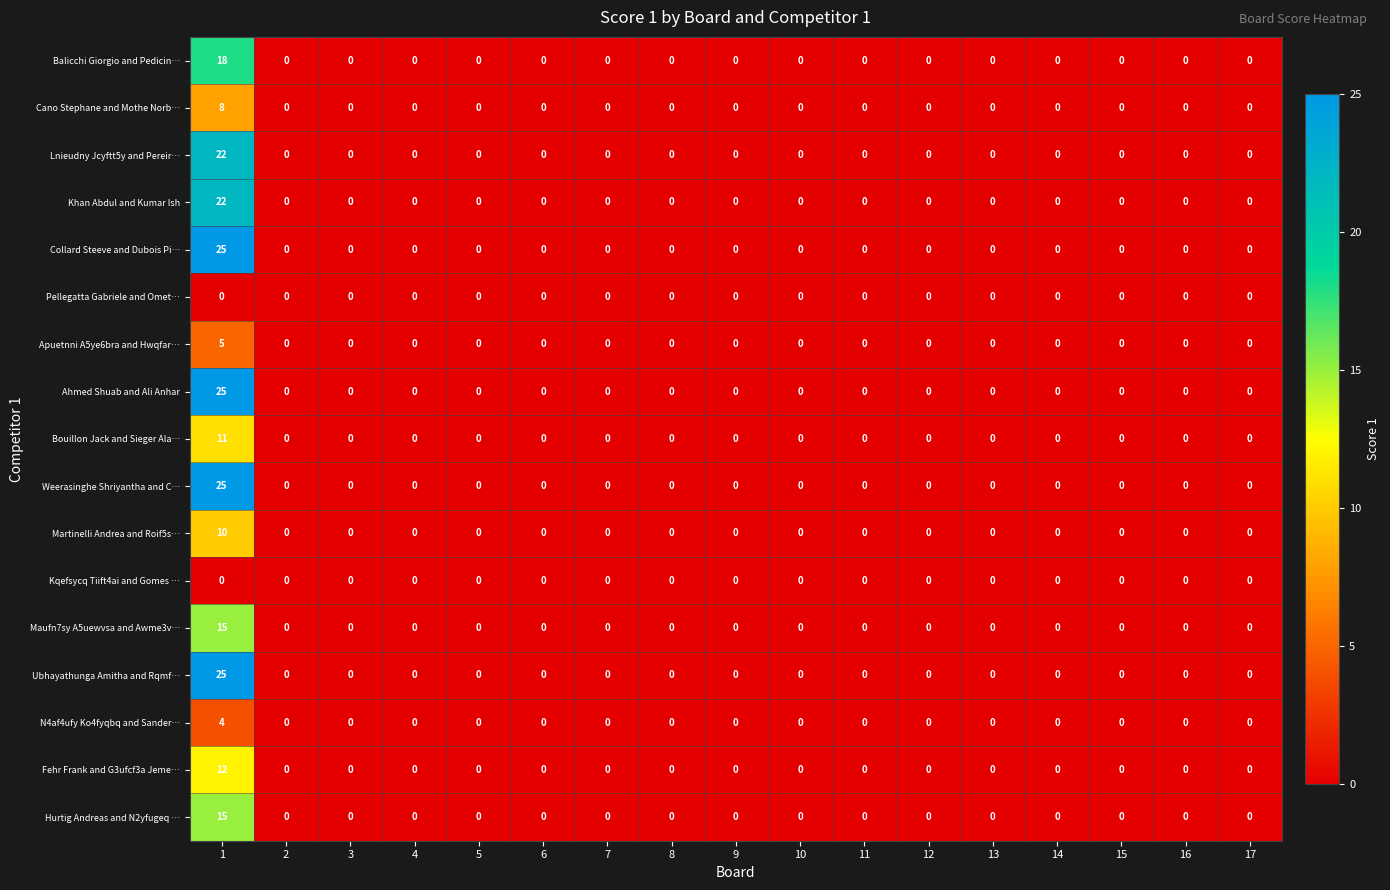

What is the greatest value displayed?

25